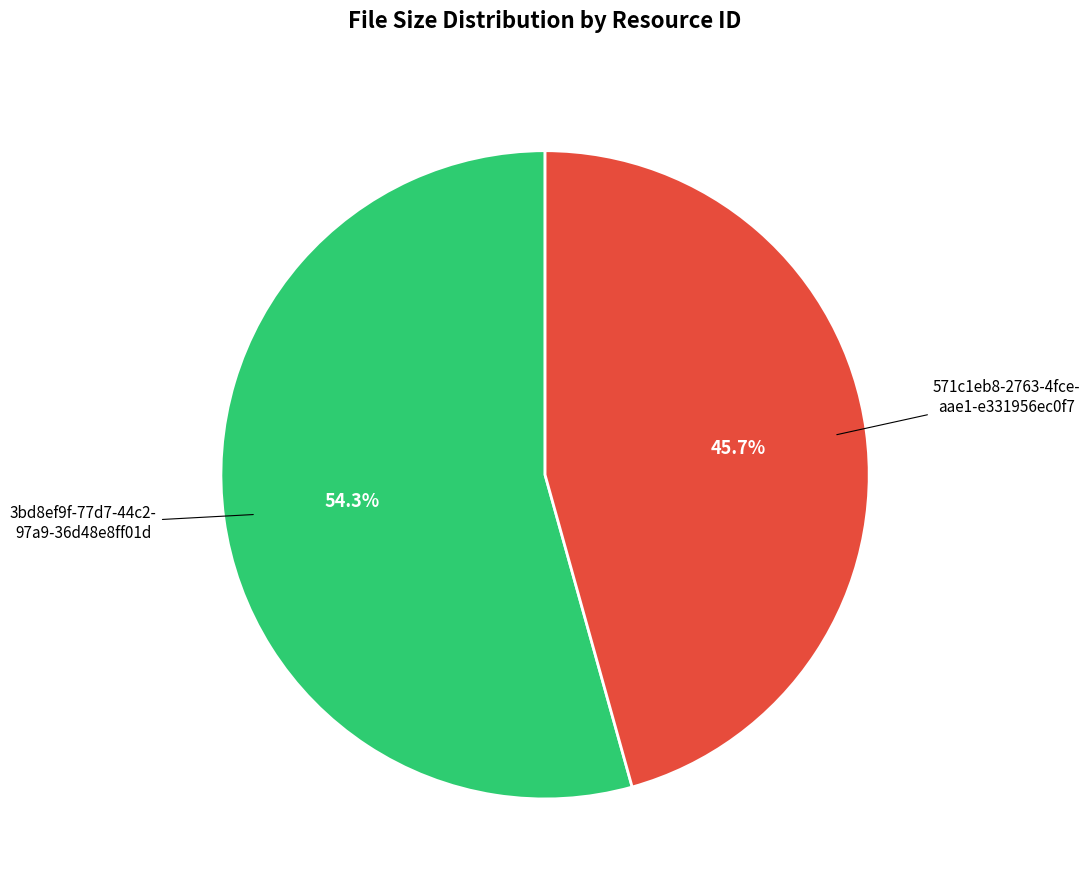

Is there any slice that represents more than half of the pie?

Yes